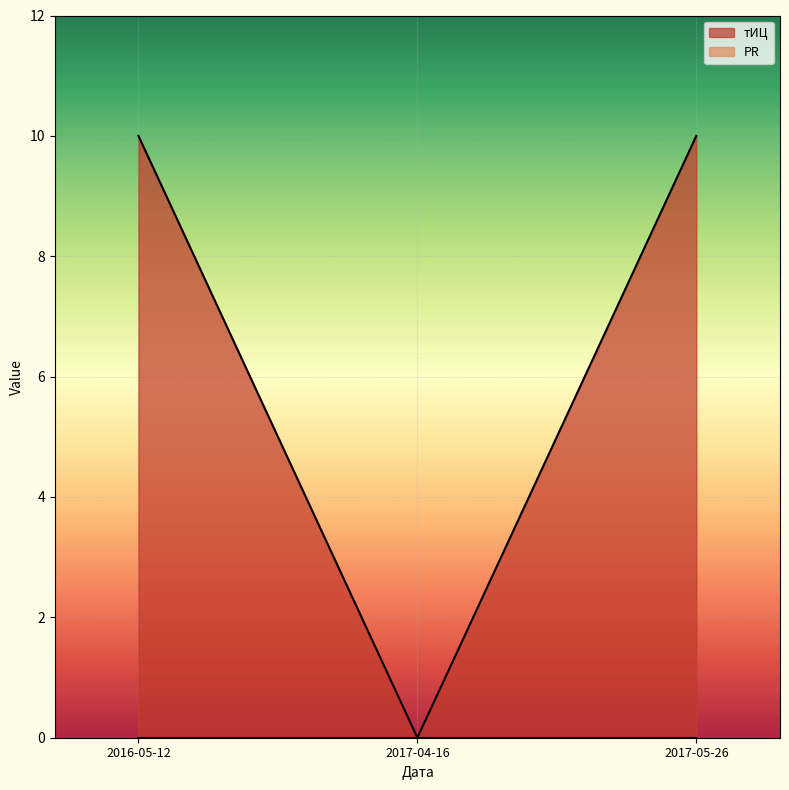

Rank the categories by value from highest to lowest.

2016-05-12, 2017-05-26, 2017-04-16